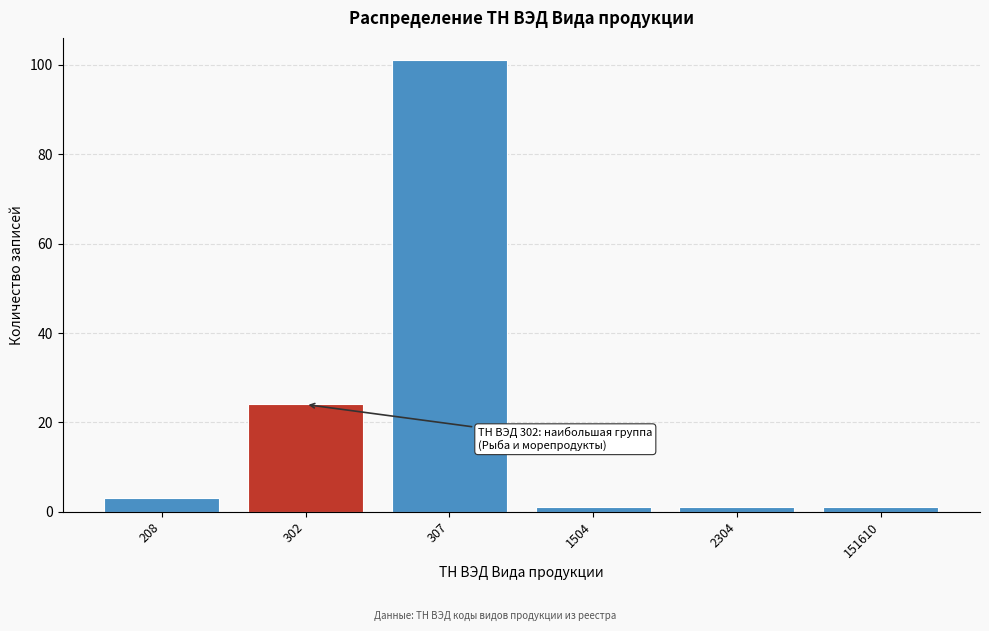

Reading left to right, list all the values displayed in this chart.

208=3	302=24	307=101	1504=1	2304=1	151610=1